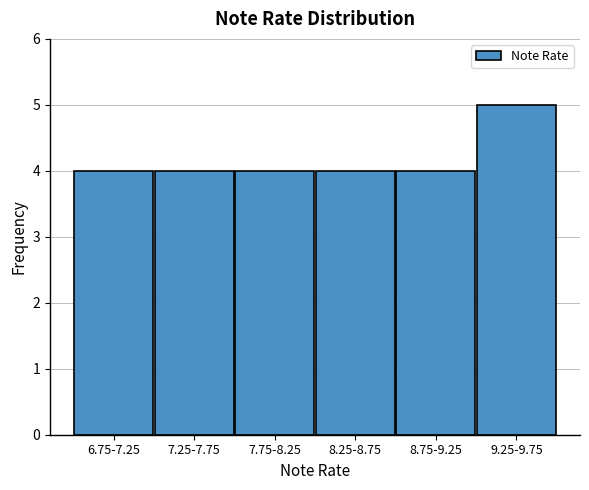

Reading right to left, transcribe all the data shown in this chart.

5	4	4	4	4	4